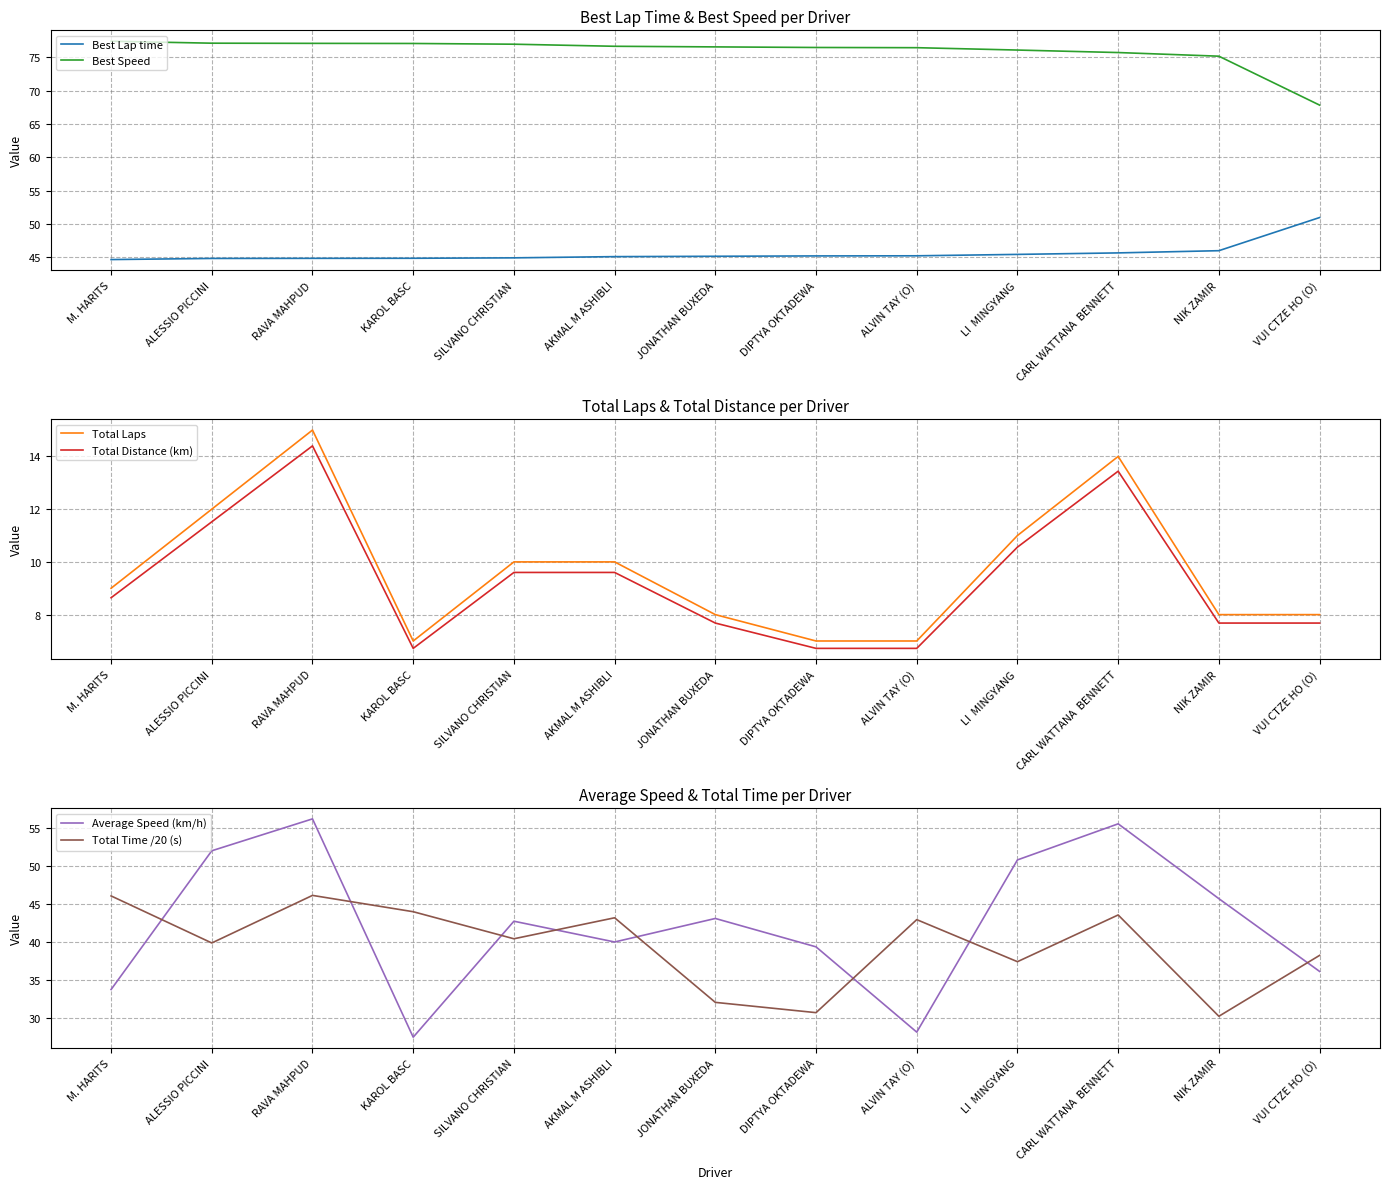

Does the chart display data point markers on the line(s)?

No